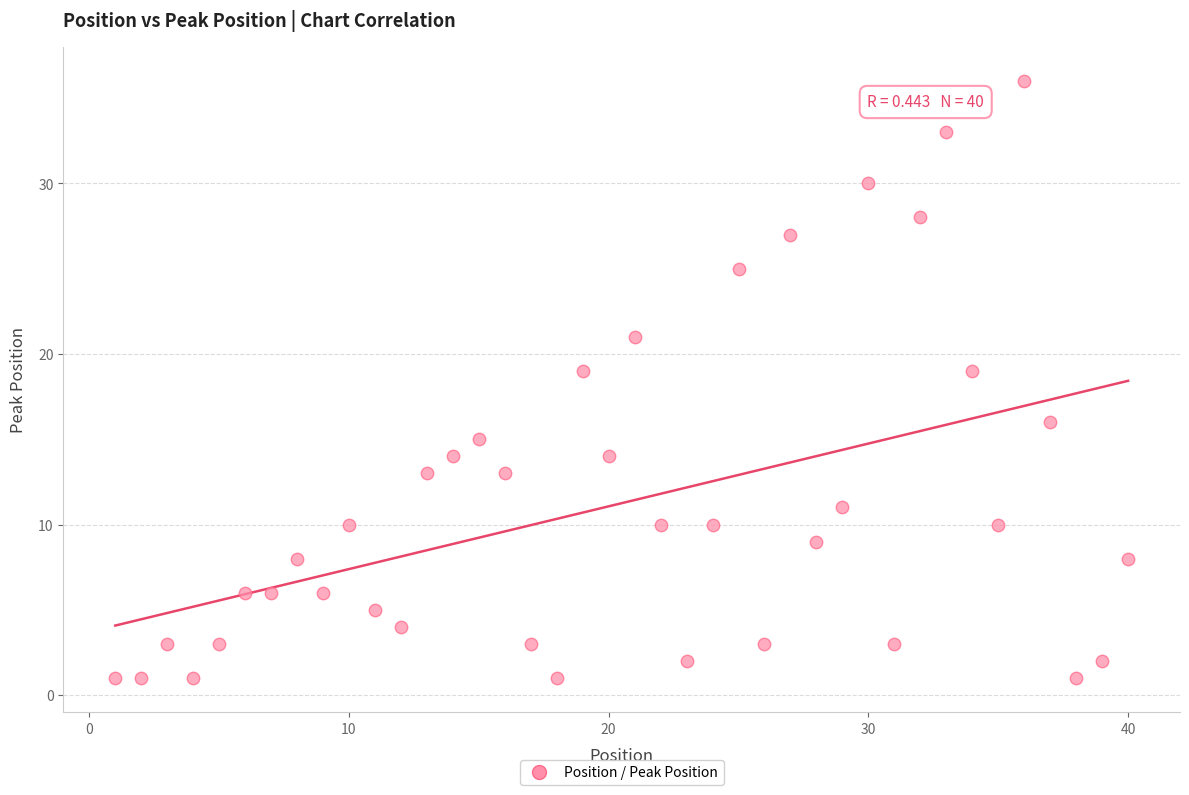

What is the range of Y values (max minus min)?

35